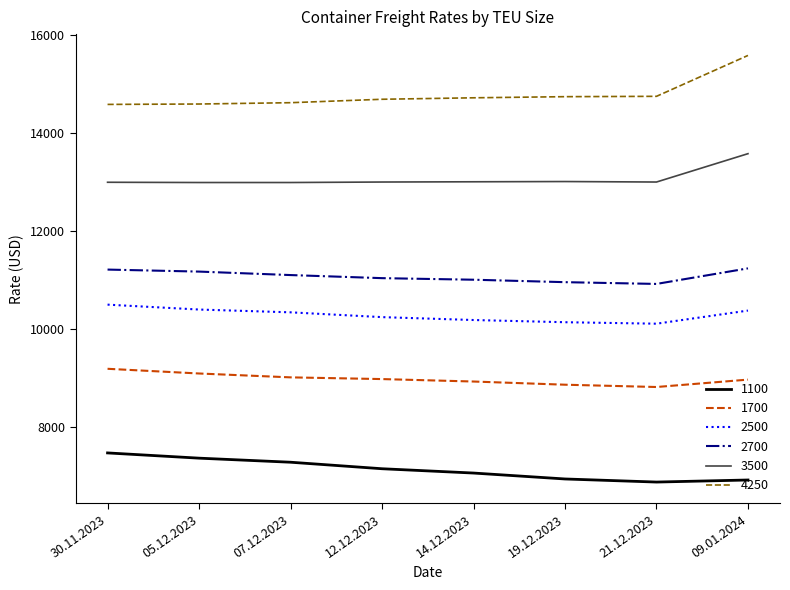

The value of 2500 at 05.12.2023 is 15986. True or false?

False